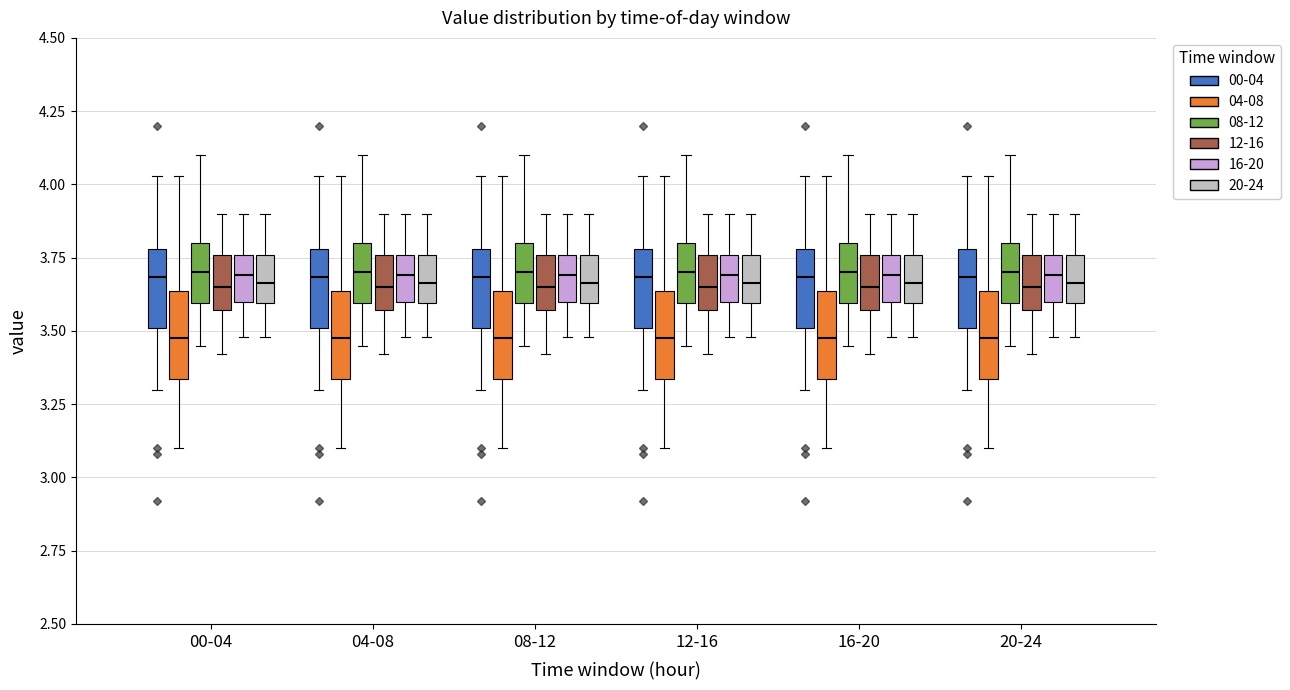

Where does the median line of the box for 04-08 (16-20) sit on the y-axis? The values are not printed on the chart, so give them approximately, as read against the axis.

3.70